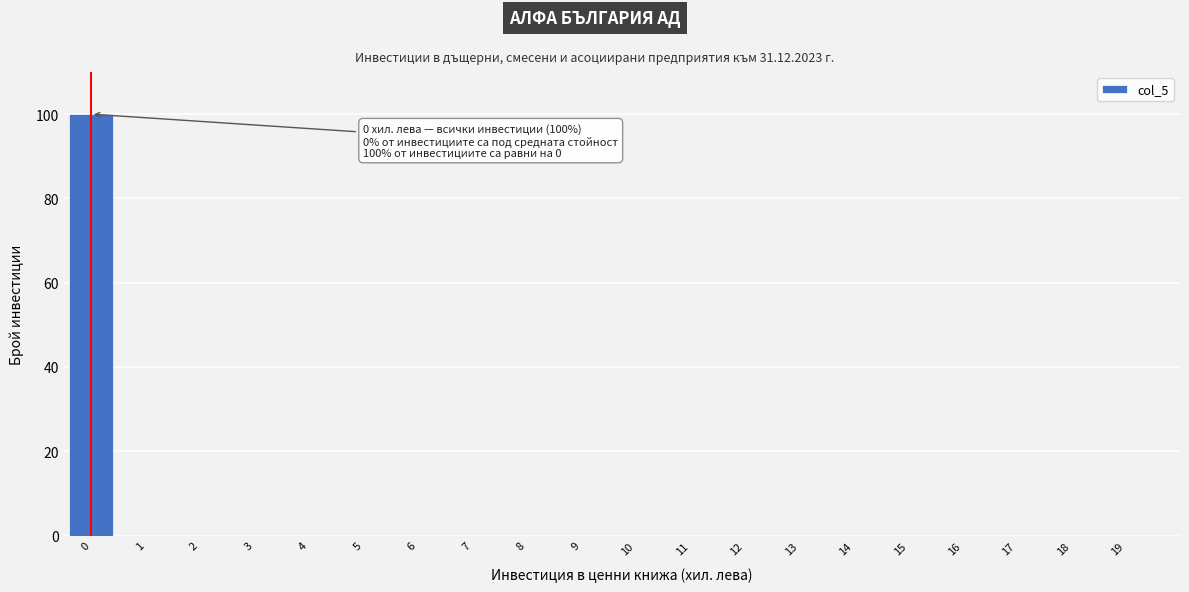

Reading left to right, list all the values displayed in this chart.

0=100	1=0	2=0	3=0	4=0	5=0	6=0	7=0	8=0	9=0	10=0	11=0	12=0	13=0	14=0	15=0	16=0	17=0	18=0	19=0